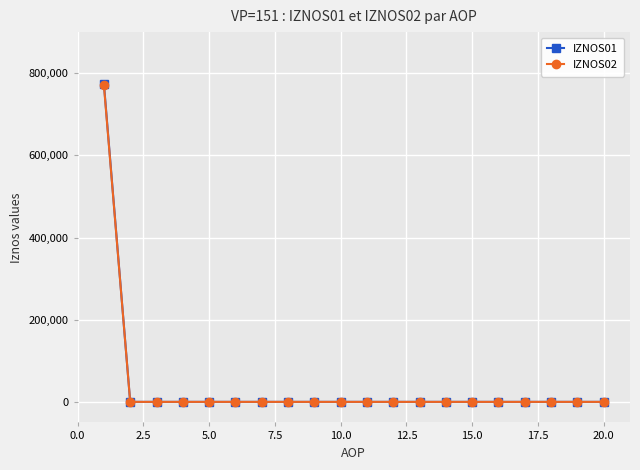

What is the greatest value displayed?

774866.0